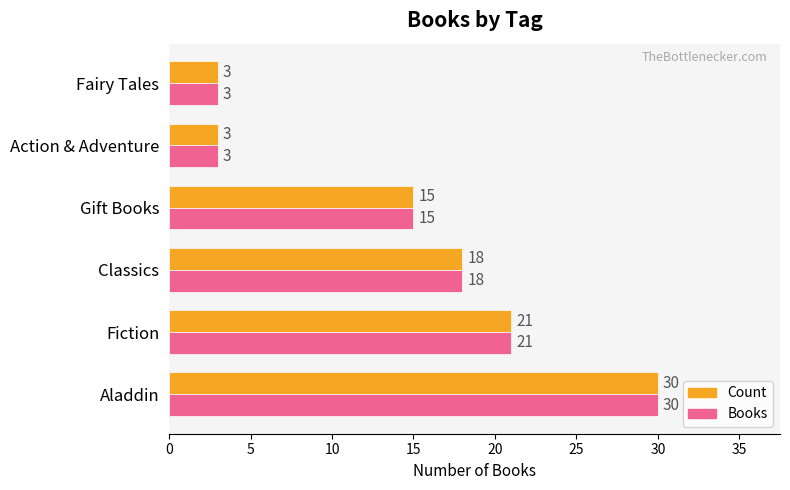

What value does the Count series have at Aladdin, to the nearest 10?

30